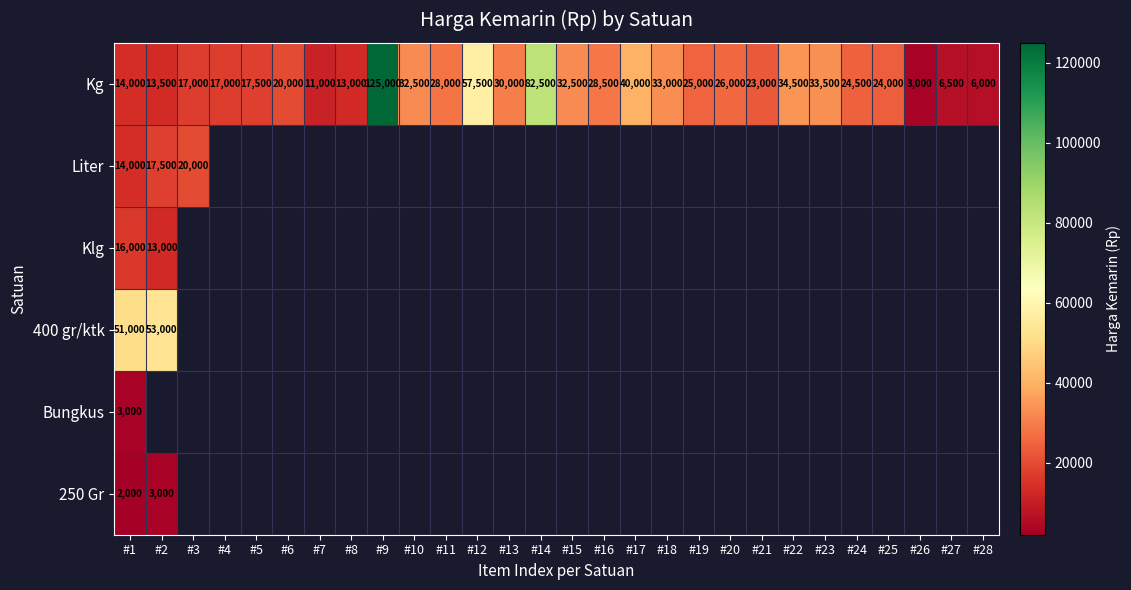

The 400 gr/ktk series shows 53000 at #2. True or false?

True